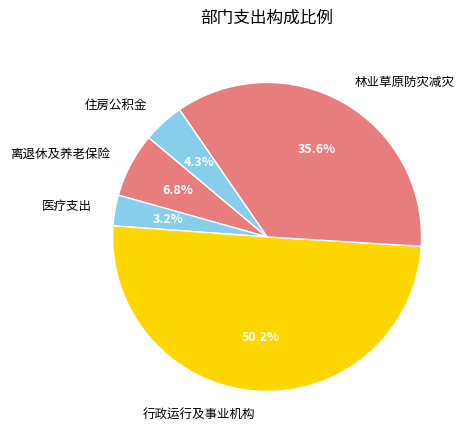

How many segments does this pie chart have?

5